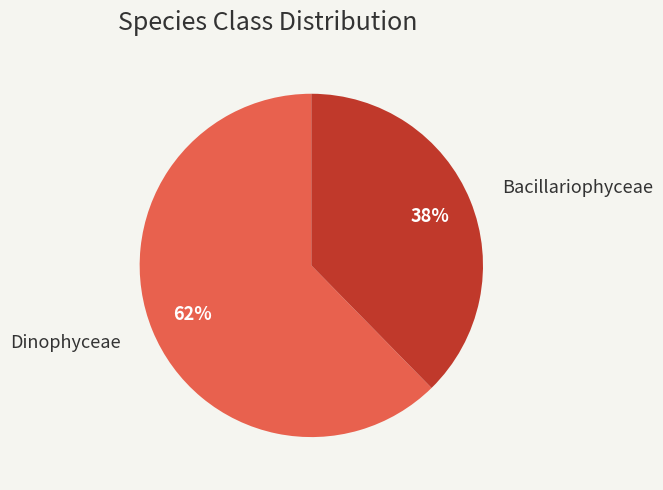

Is there a majority slice in this chart?

Yes